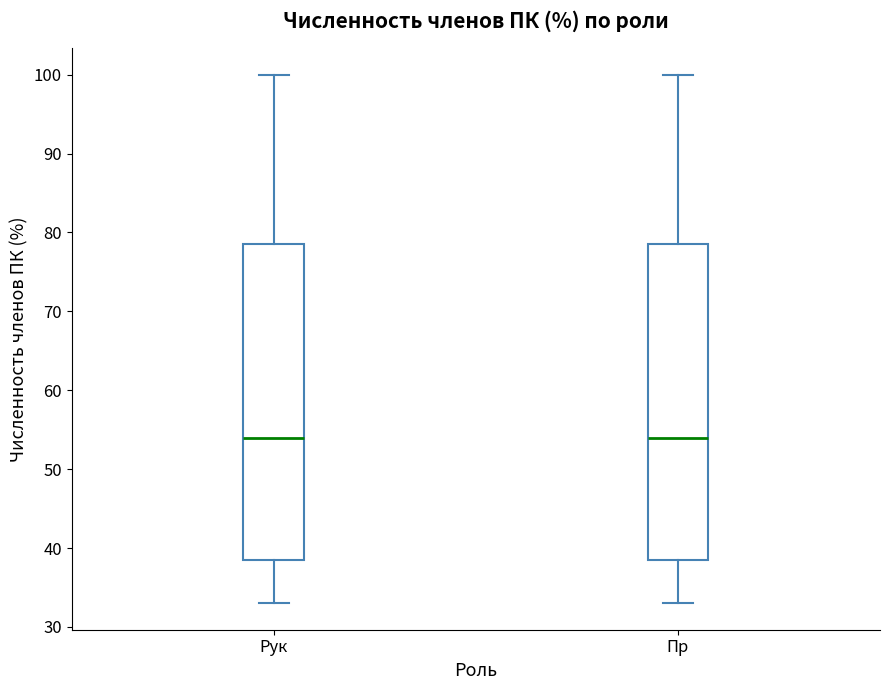

Where is the upper edge of the box for Рук on the y-axis? The values are not printed on the chart, so give them approximately, as read against the axis.

79